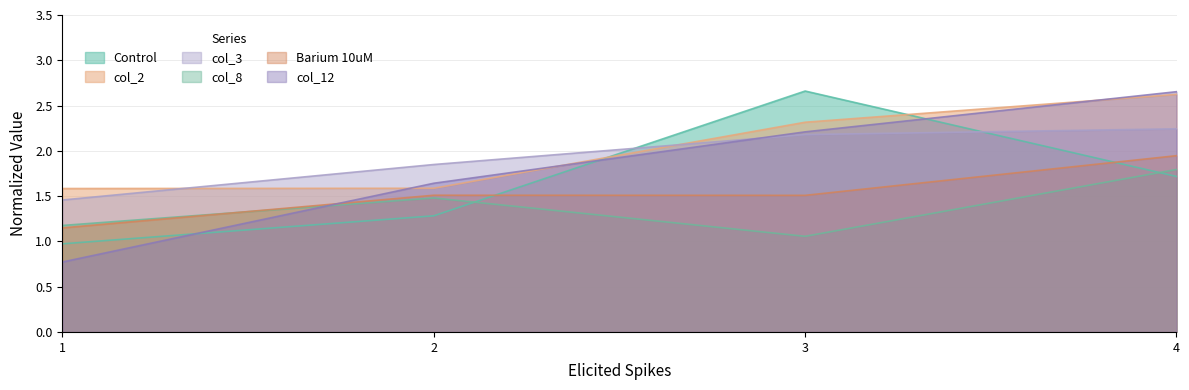

At which label does col_12 reach its peak?

4